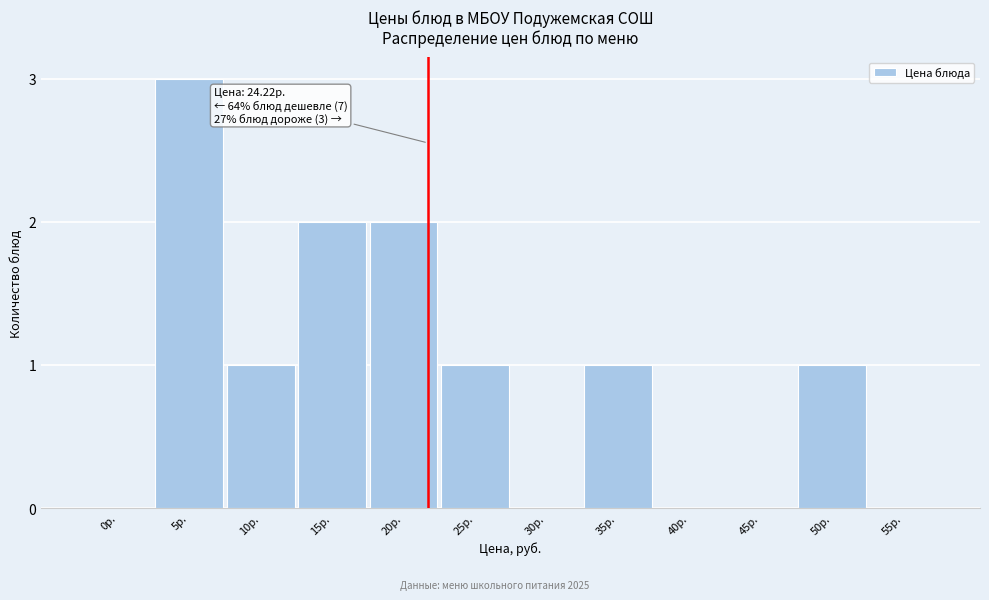

Reading right to left, transcribe all the data shown in this chart.

55р.=0	50р.=1	45р.=0	40р.=0	35р.=1	30р.=0	25р.=1	20р.=2	15р.=2	10р.=1	5р.=3	0р.=0